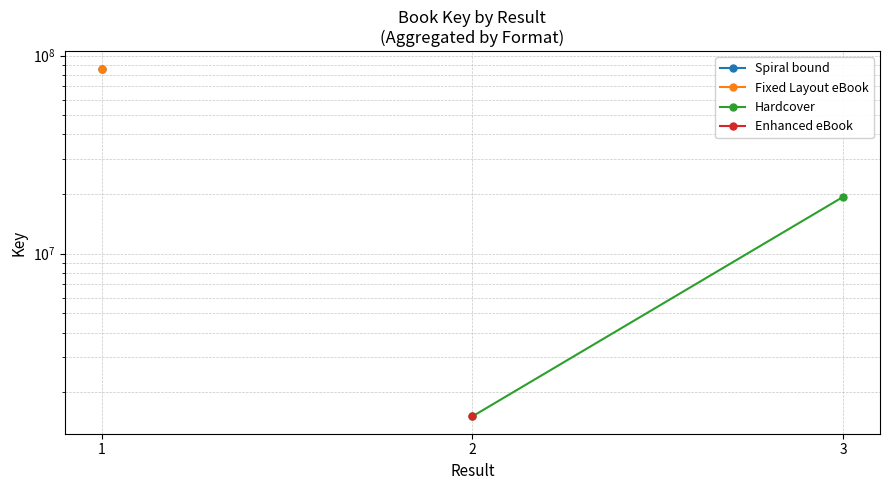

The value at 3 is 9871571. True or false?

False